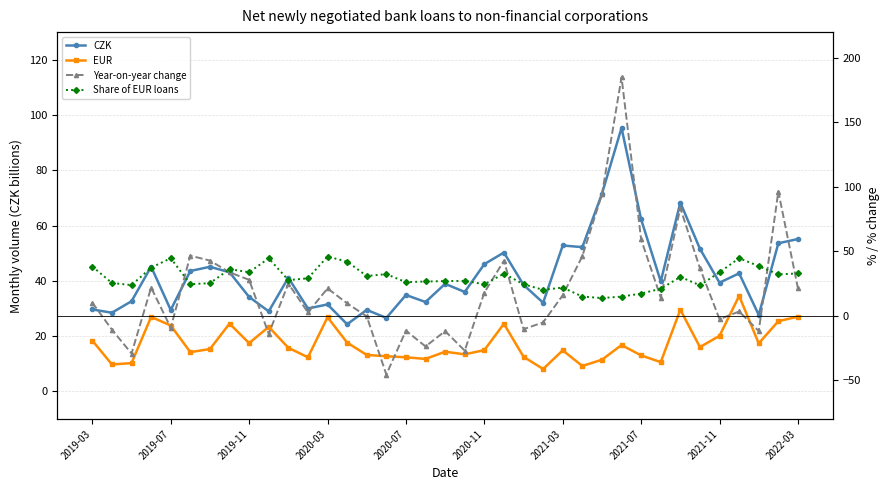

Count the number of data series in this chart.

4